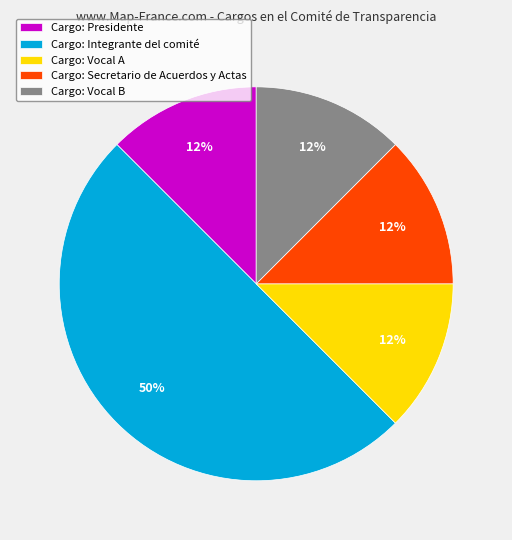

Does Cargo: Secretario de Acuerdos y Actas represent more than half of the total?

No